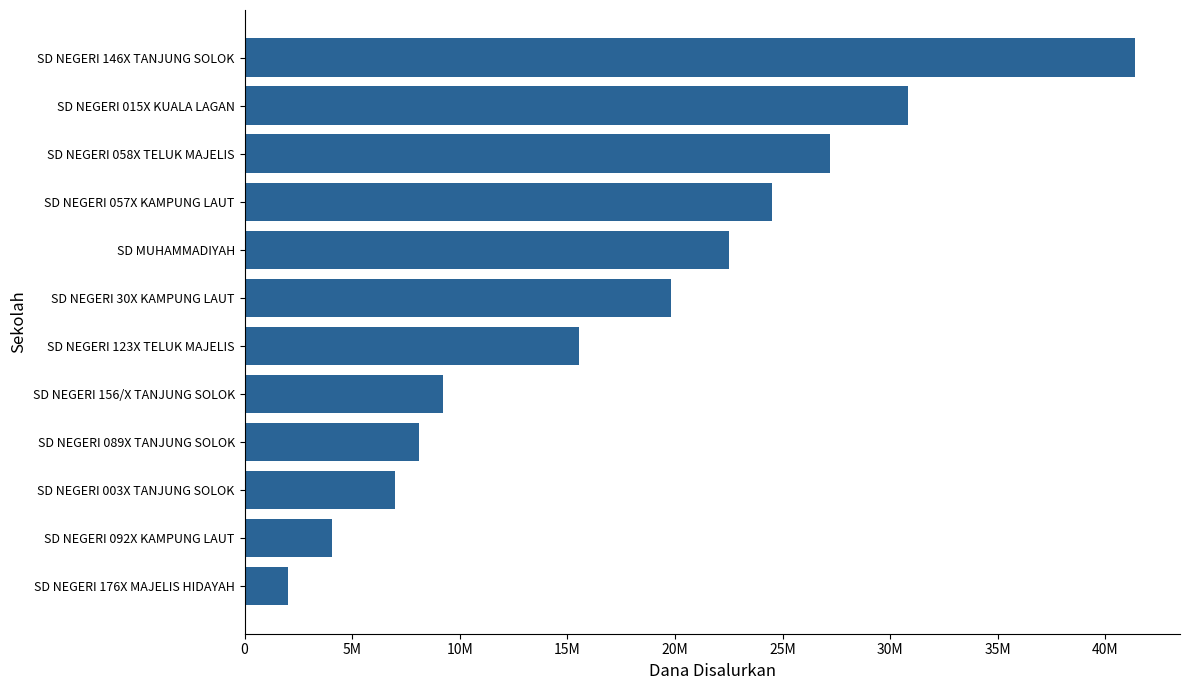

Which category has the highest value across all series?

SD NEGERI 146X TANJUNG SOLOK